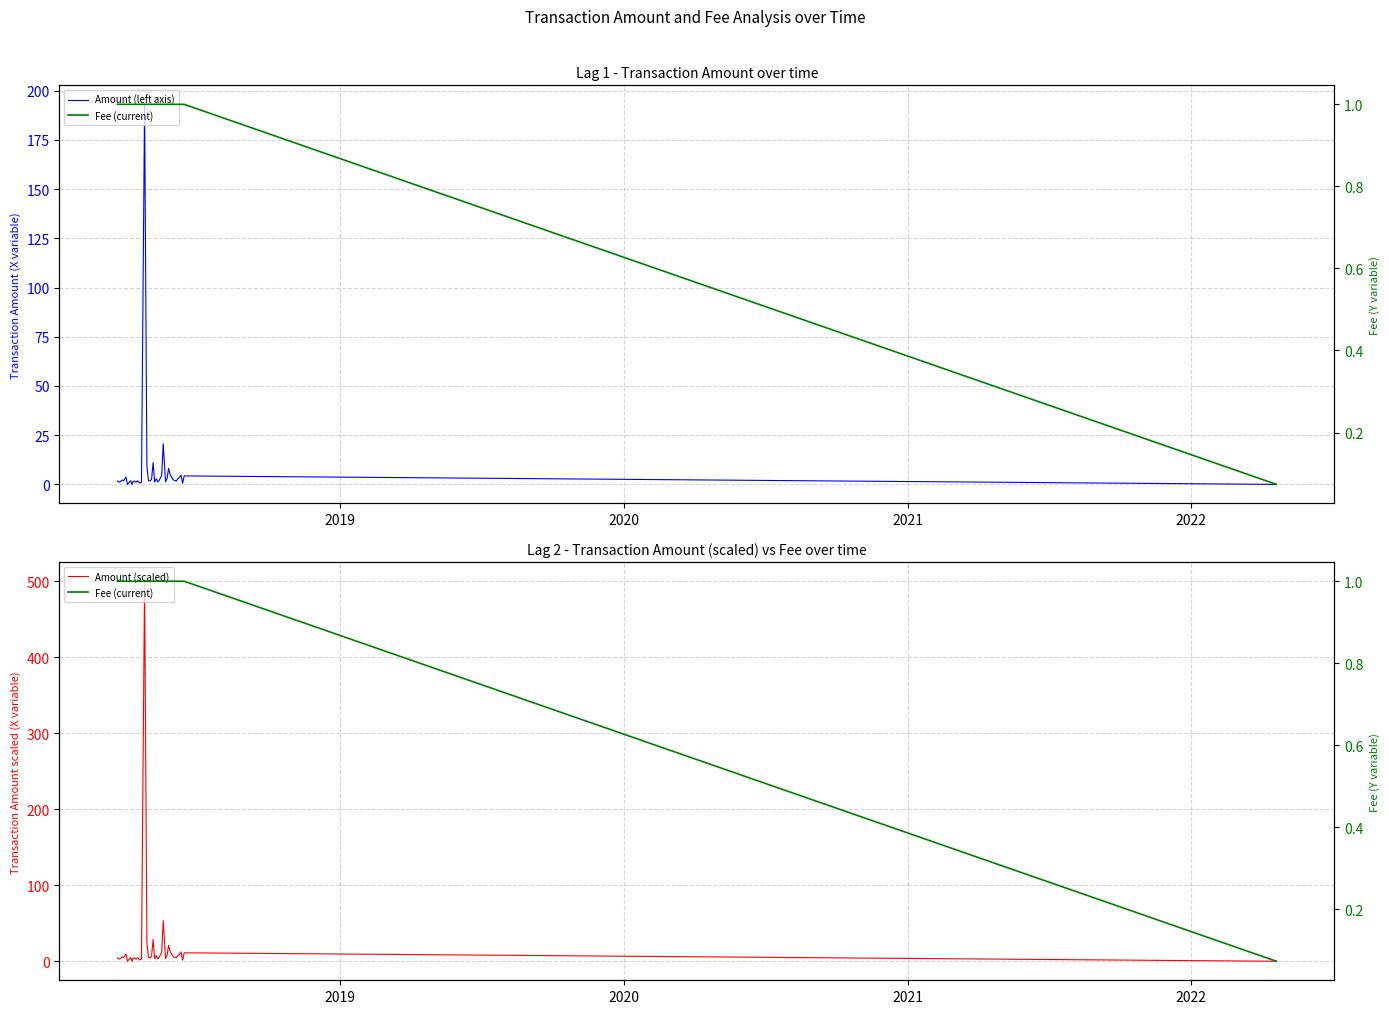

Count the Fee (current) values in the range 1 to 2.

39